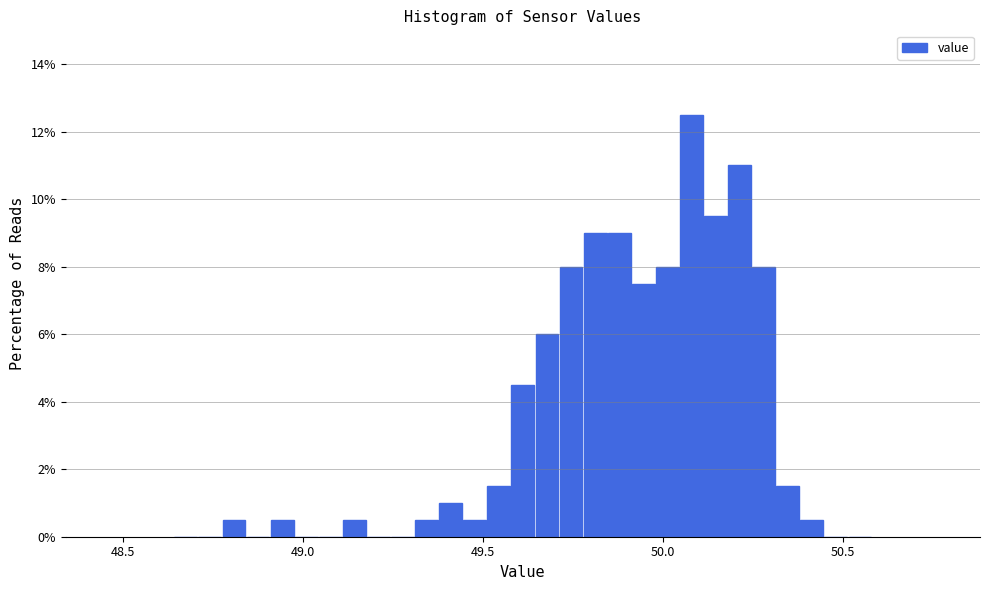

Around what value on the x-axis is the tallest bar? Give the approximate position of its centre, as read against the axis.

50.10